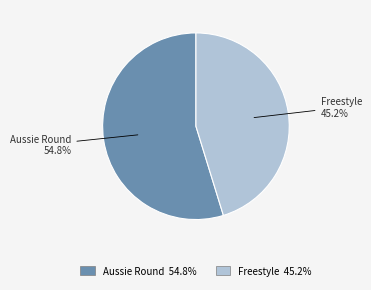

To the nearest percent, what is the difference between the largest and smallest slice percentages?

10%